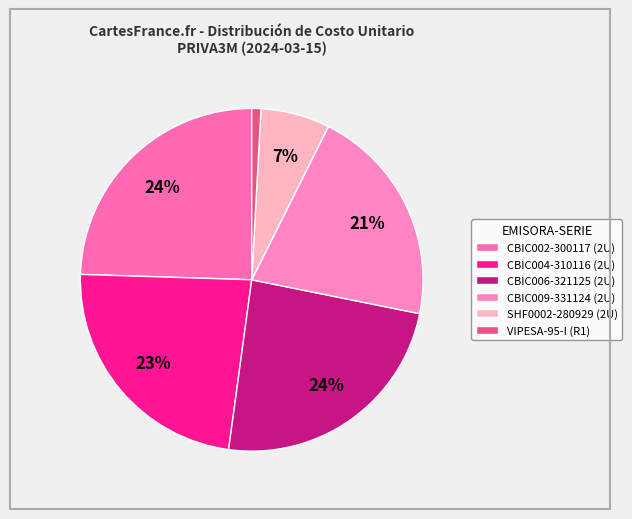

Which category has the biggest portion of the pie?

CBIC002-300117 (2U)